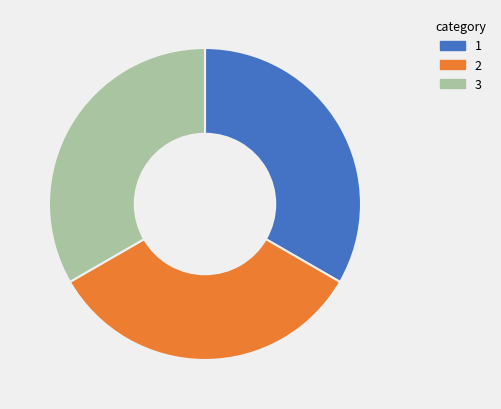

Does any single category account for the majority?

No